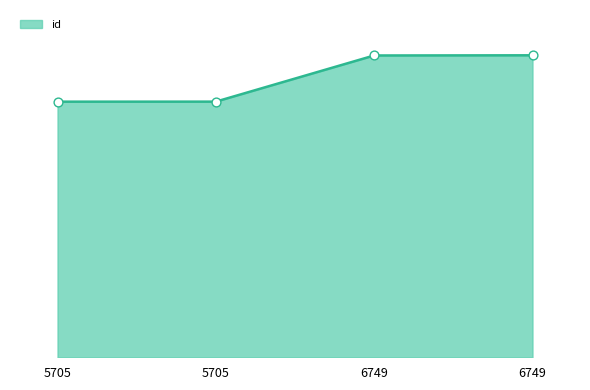

Does the chart have visible grid lines?

No